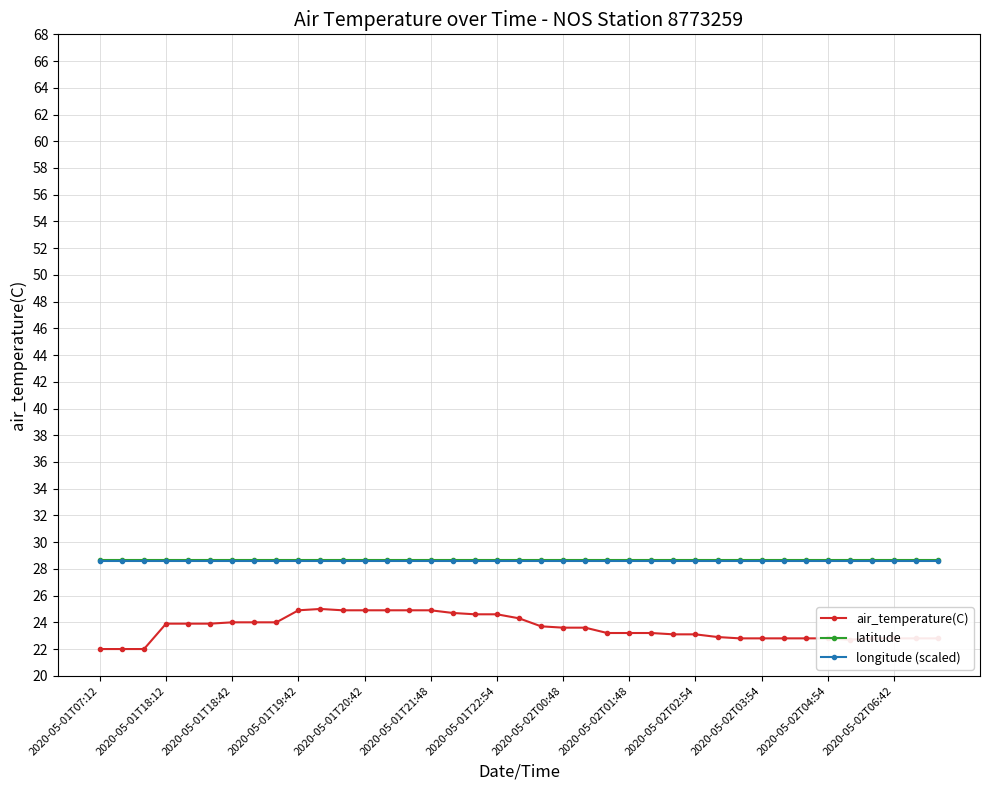

At how many categories does at least one series exceed 27?

39